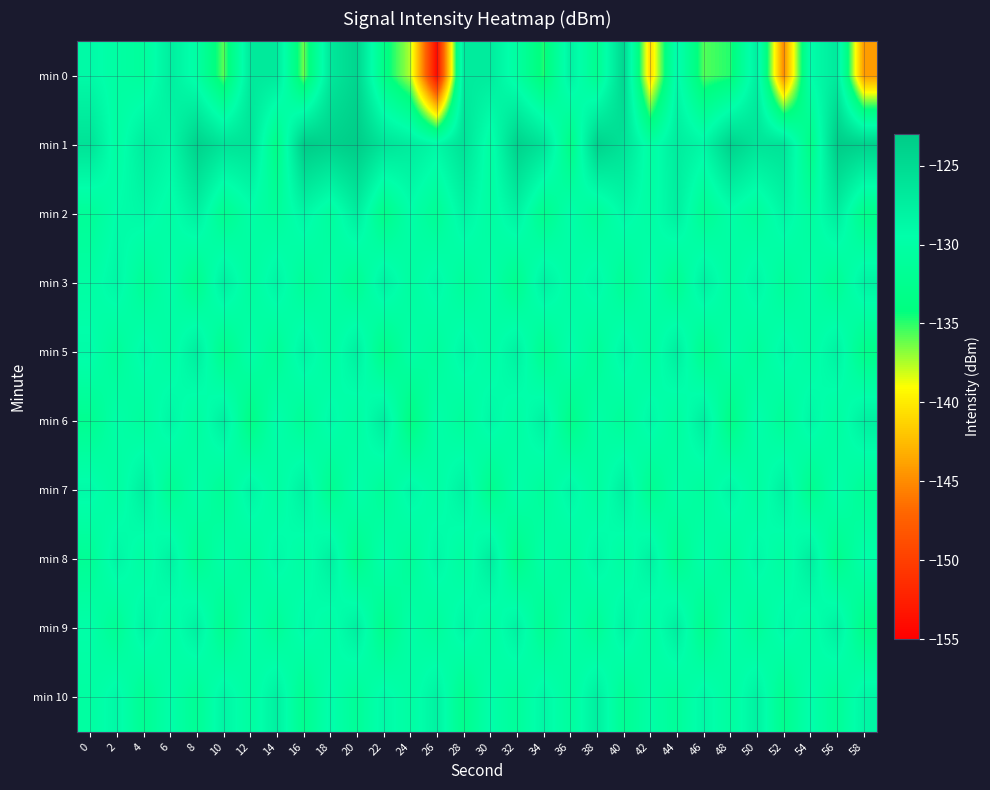

Rank the series by their maximum value, from highest to lowest.

min 1, min 0, min 2, min 6, min 8, min 5, min 7, min 9, min 10, min 3